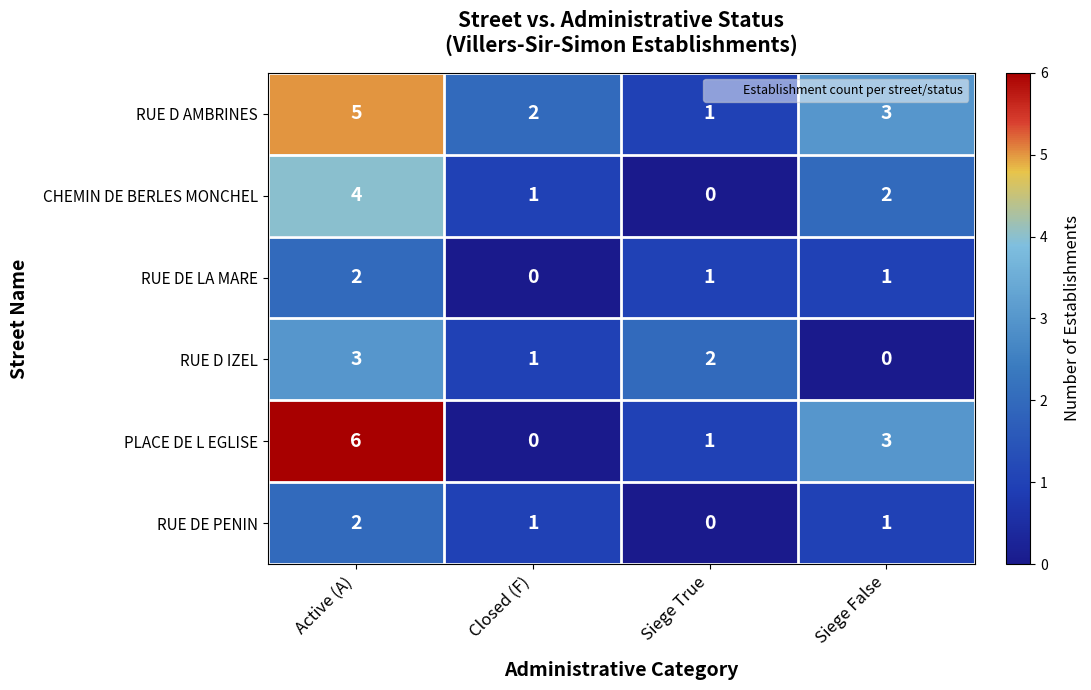

How many categories are shown in the chart?

4